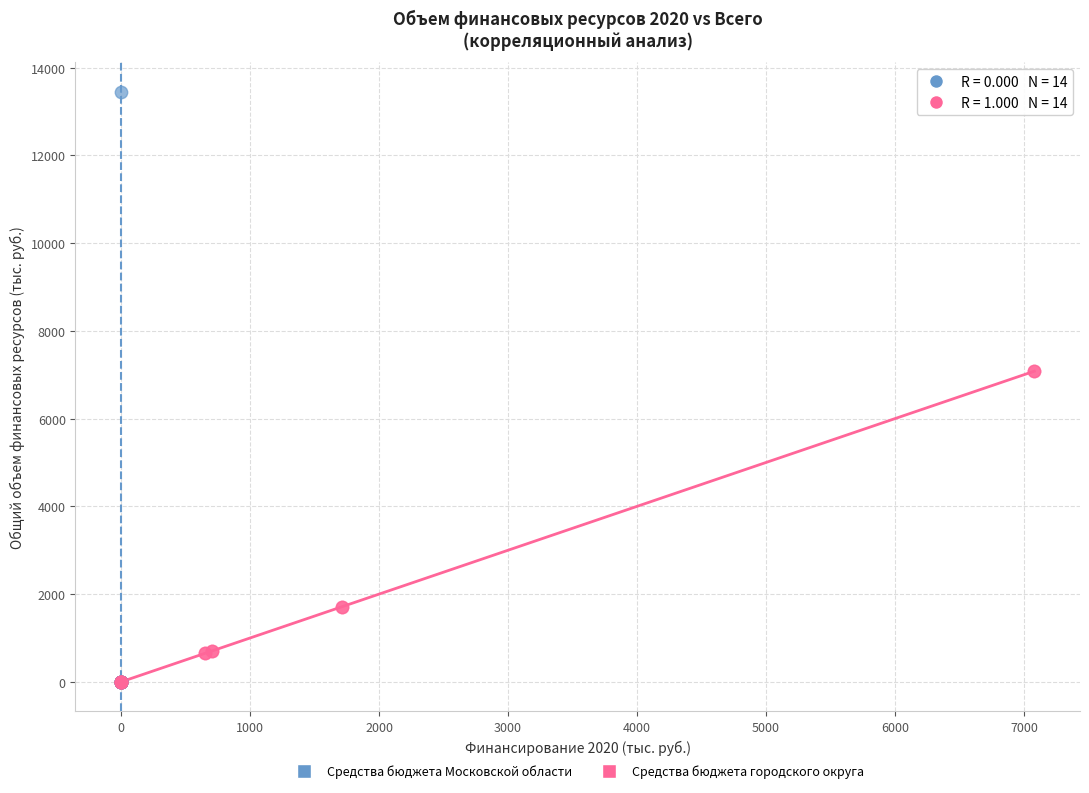

Which series contains the highest Y value?

Средства бюджета Московской области